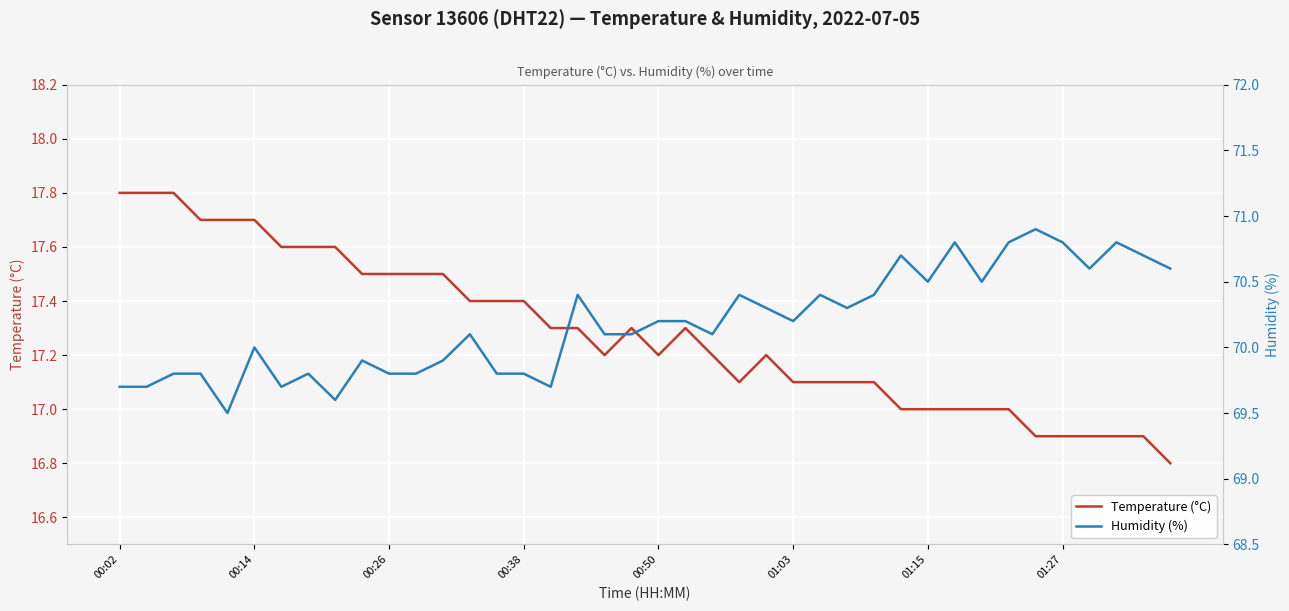

List the series in order of their peak value, highest first.

Humidity (%), Temperature (°C)